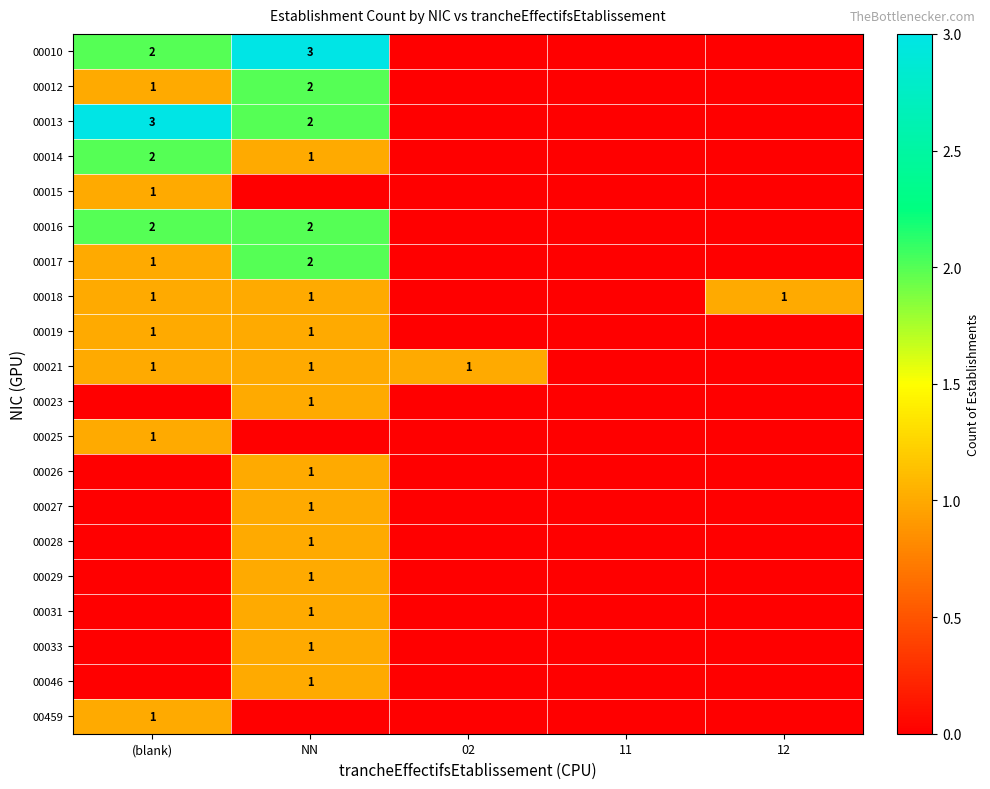

Is it true that 00046 equals 1 at NN?

True